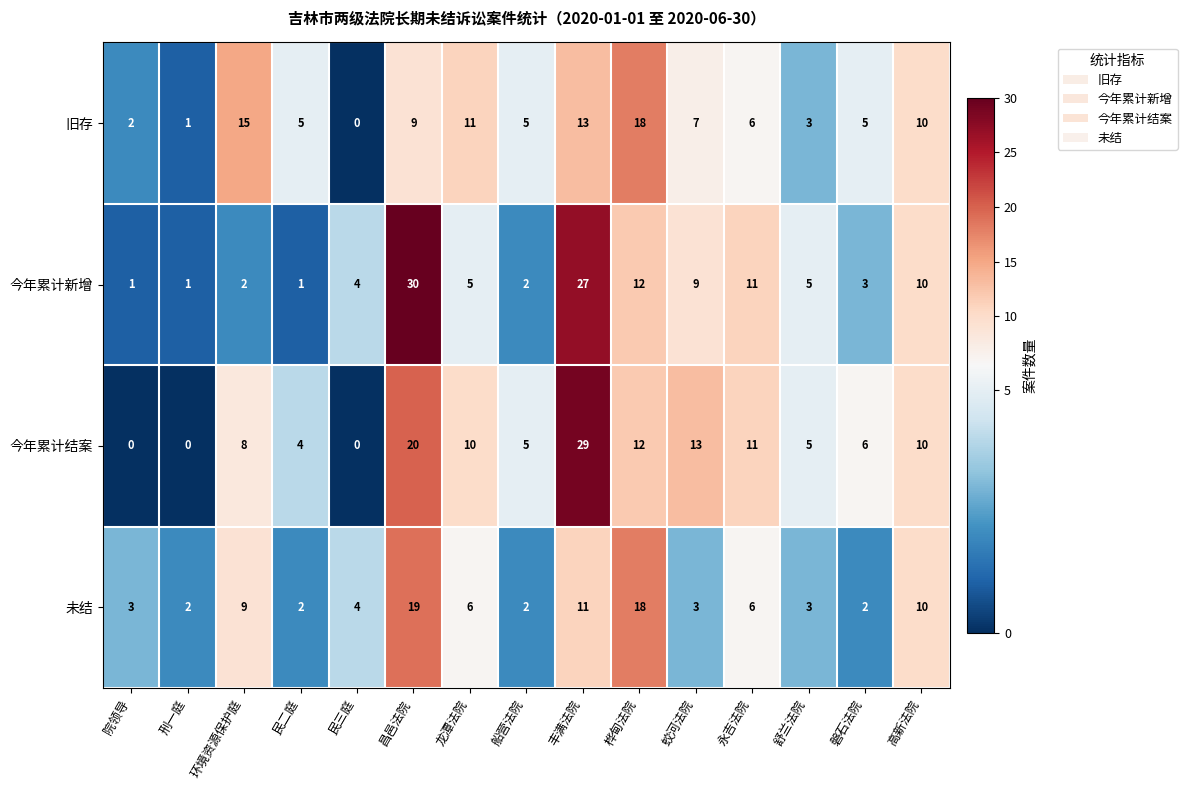

What is the average value of the 未结 series?

7